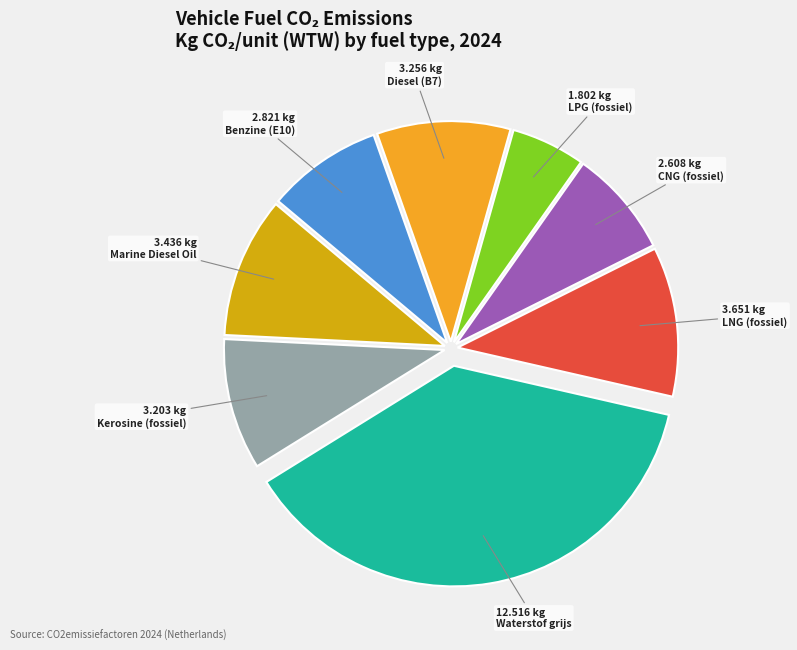

Is there any slice that represents more than half of the pie?

No